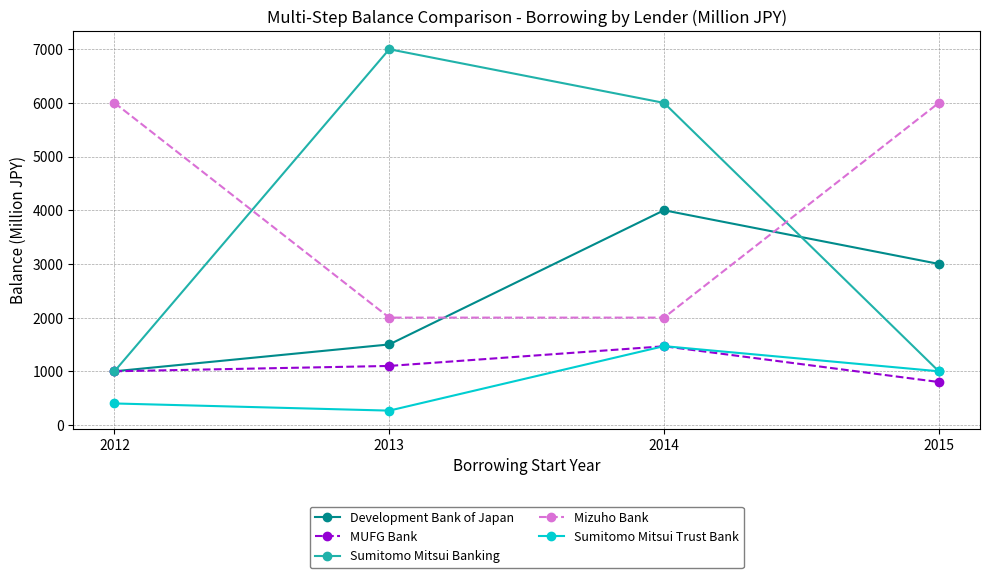

Reading left to right, what are all the values shown in this chart?

Development Bank of Japan: 2012=1000.0	2013=1500.0	2014=4000.0	2015=3000.0
MUFG Bank: 2012=1000.0	2013=1099.5	2014=1466.0	2015=800.0
Sumitomo Mitsui Banking: 2012=1000.0	2013=7000.0	2014=6000.0	2015=1000.0
Mizuho Bank: 2012=6000.0	2013=2000.0	2014=2000.0	2015=6000.0
Sumitomo Mitsui Trust Bank: 2012=400.5	2013=267.0	2014=1468.5	2015=1000.0